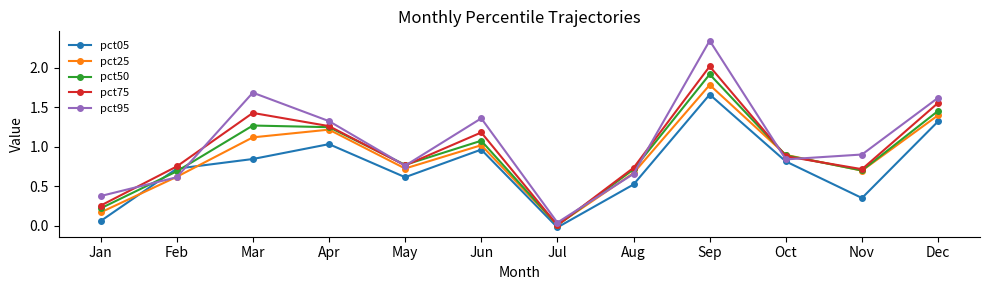

In pct25, how many points are higher than both neighbors (excluding endpoints)?

3